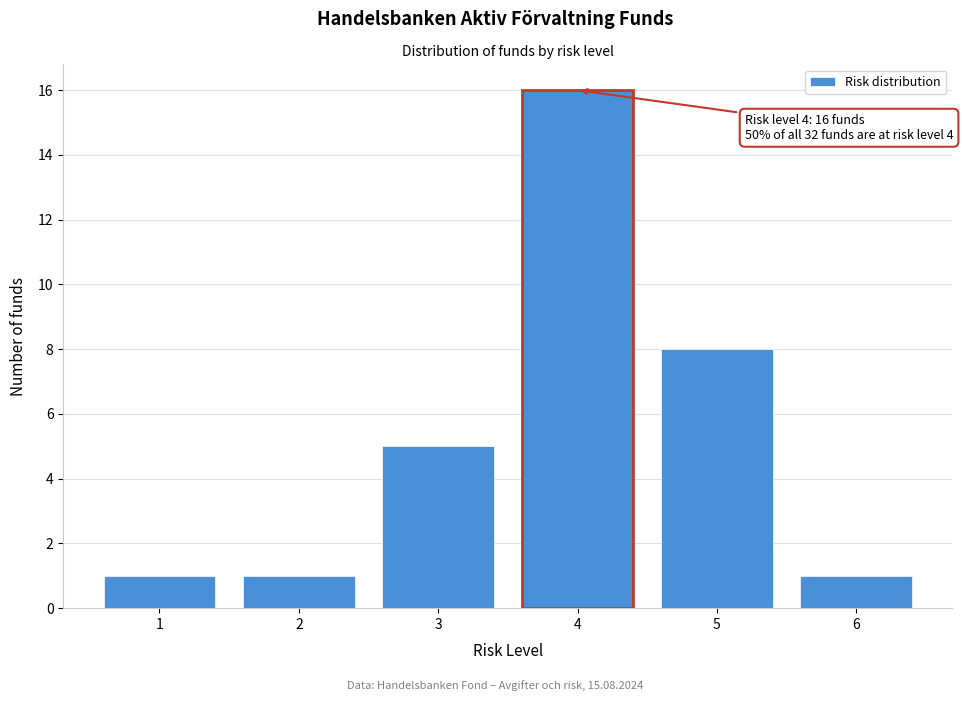

Which range on the x-axis has the tallest bar?

3.5 to 4.5